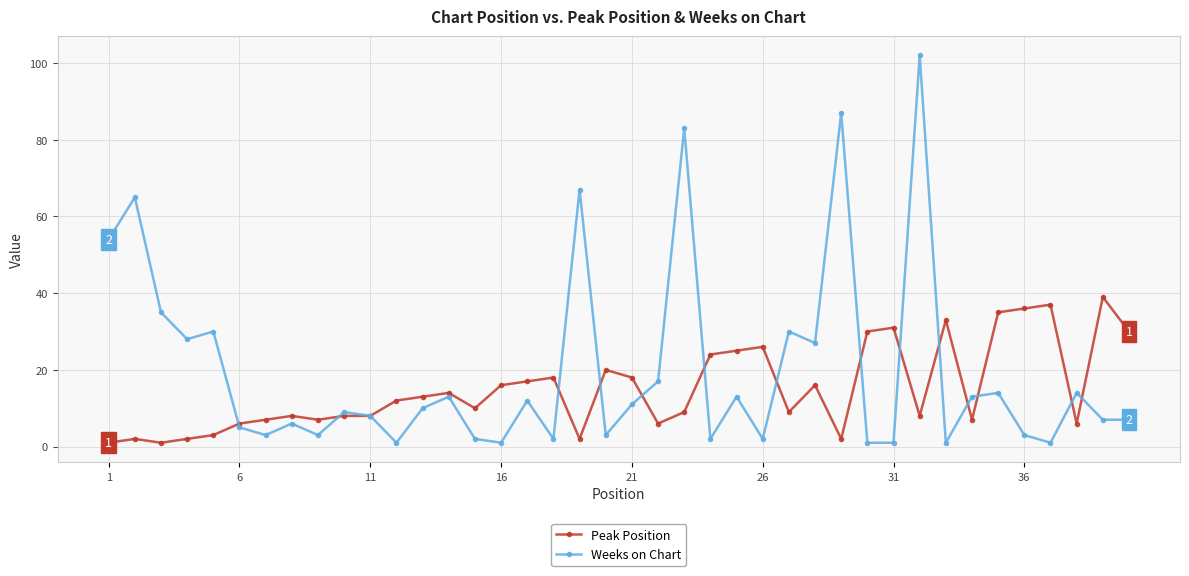

Which series has the largest range (max minus min)?

Weeks on Chart